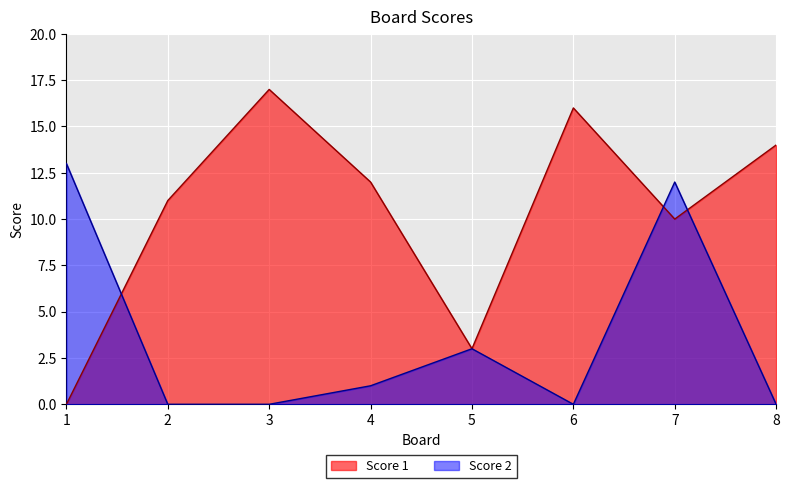

Which category has the lowest value across all series?

1